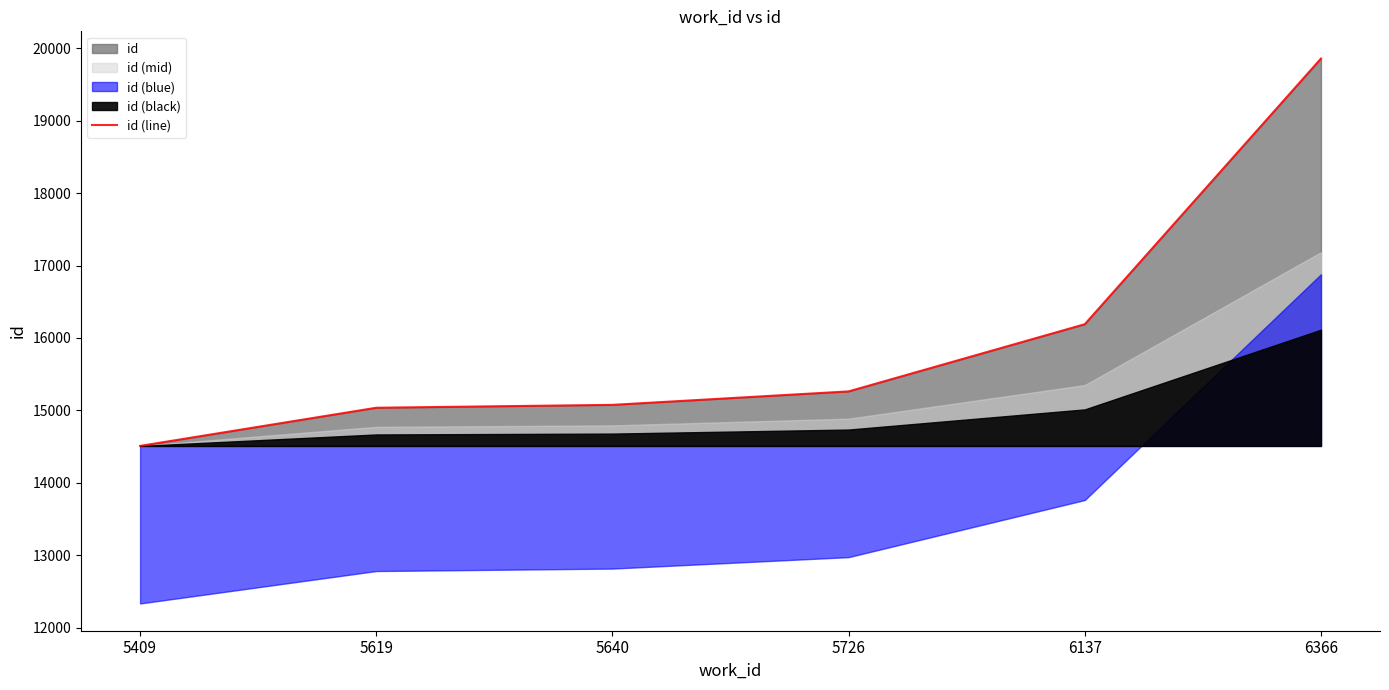

Rank the categories by value from highest to lowest.

6366, 6137, 5726, 5640, 5619, 5409